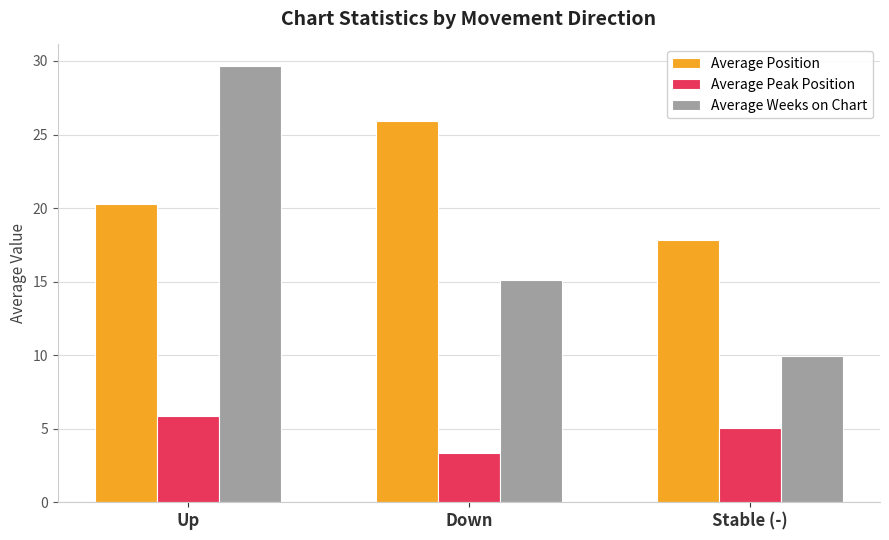

What are all the series names shown in the legend?

Average Position, Average Peak Position, Average Weeks on Chart